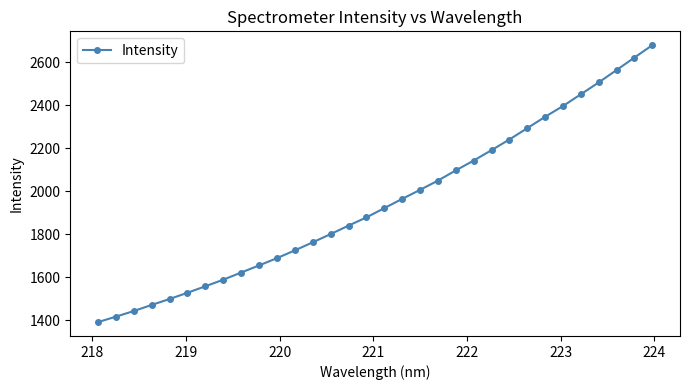

What is the value of the 4th point from the left?

1470.4